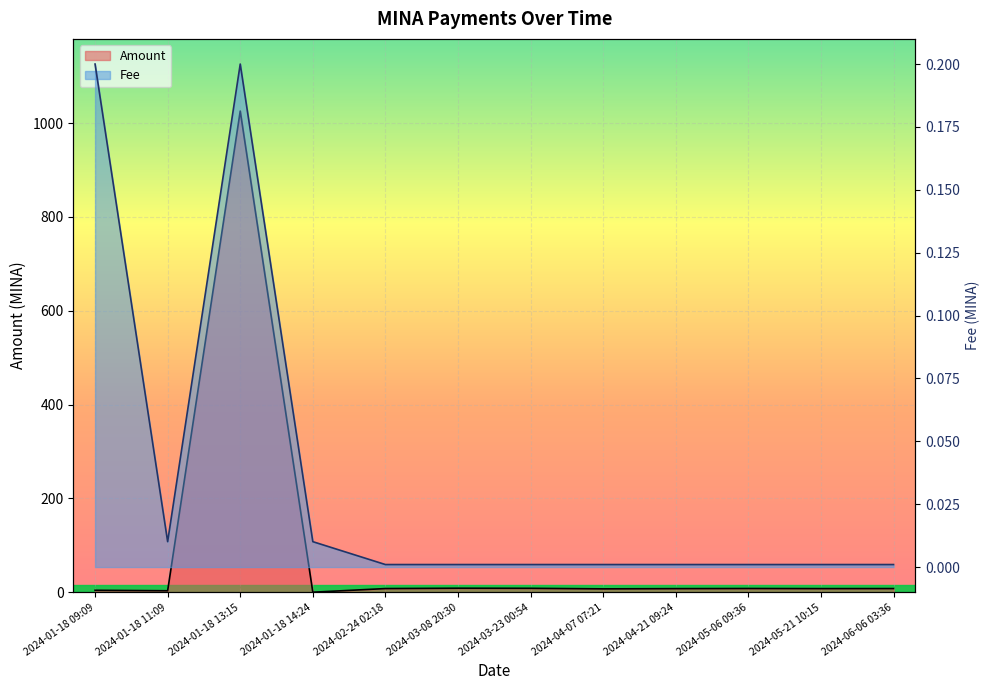

What is the difference between the maximum and minimum values in the Amount series?

1025.8